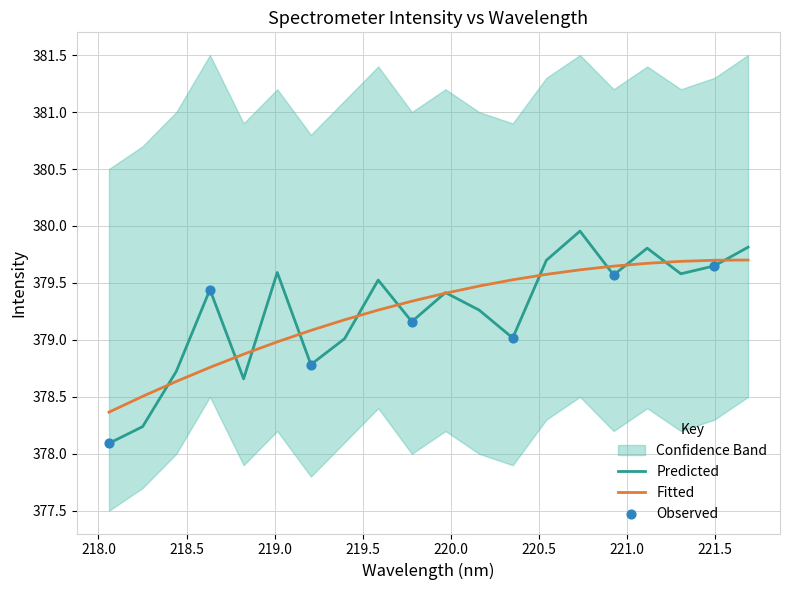

Approximately how many times larger is the value at 221.6902 compared to 219.7801?

1.0